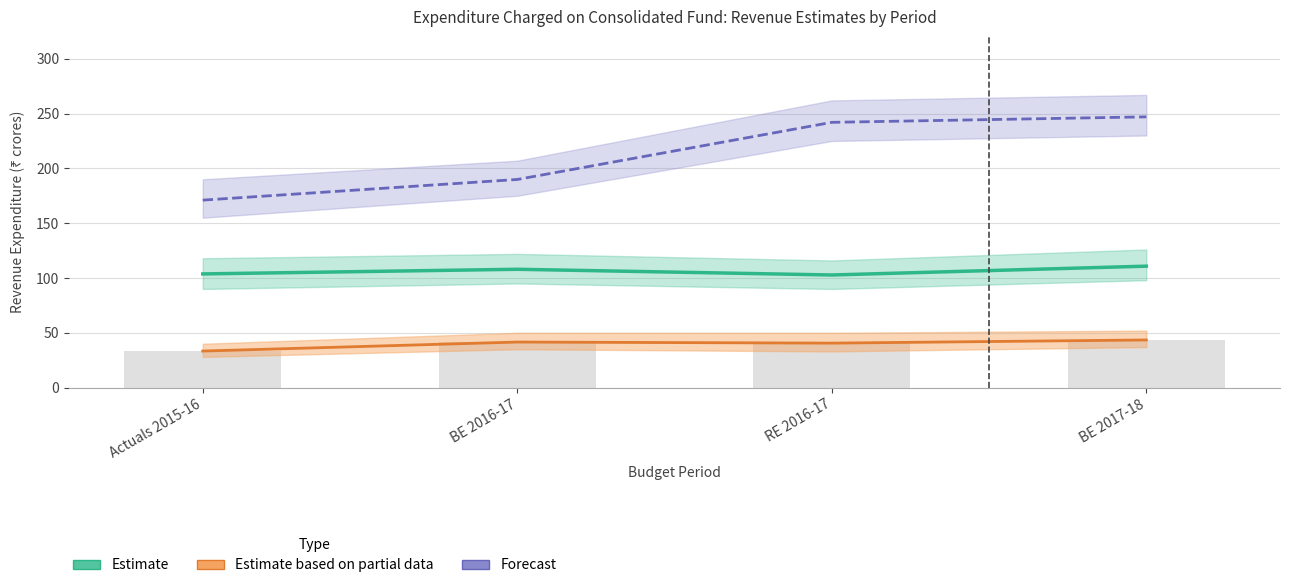

Rank the series by their average value, from lowest to highest.

Estimate based on partial data, Estimate, Forecast